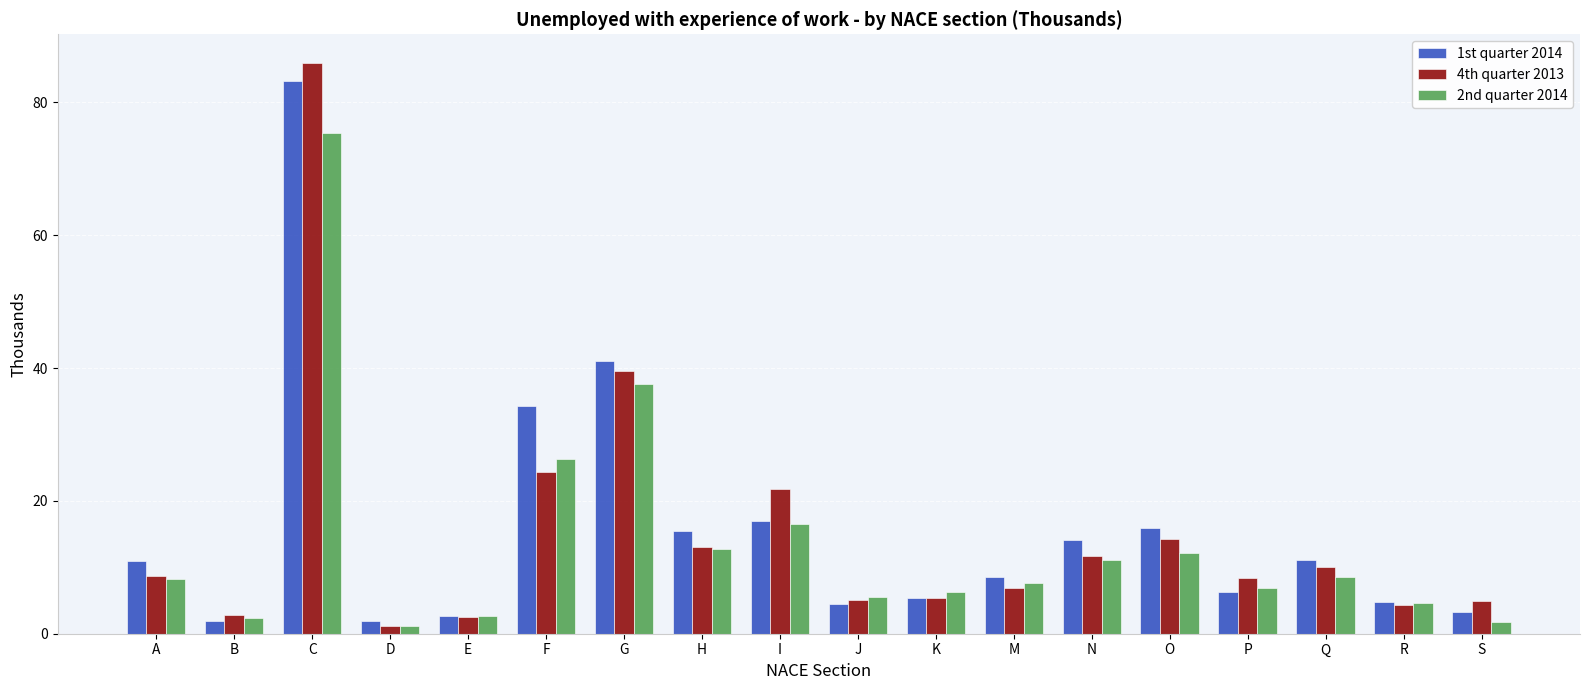

At which category is the sum across all series the highest?

C